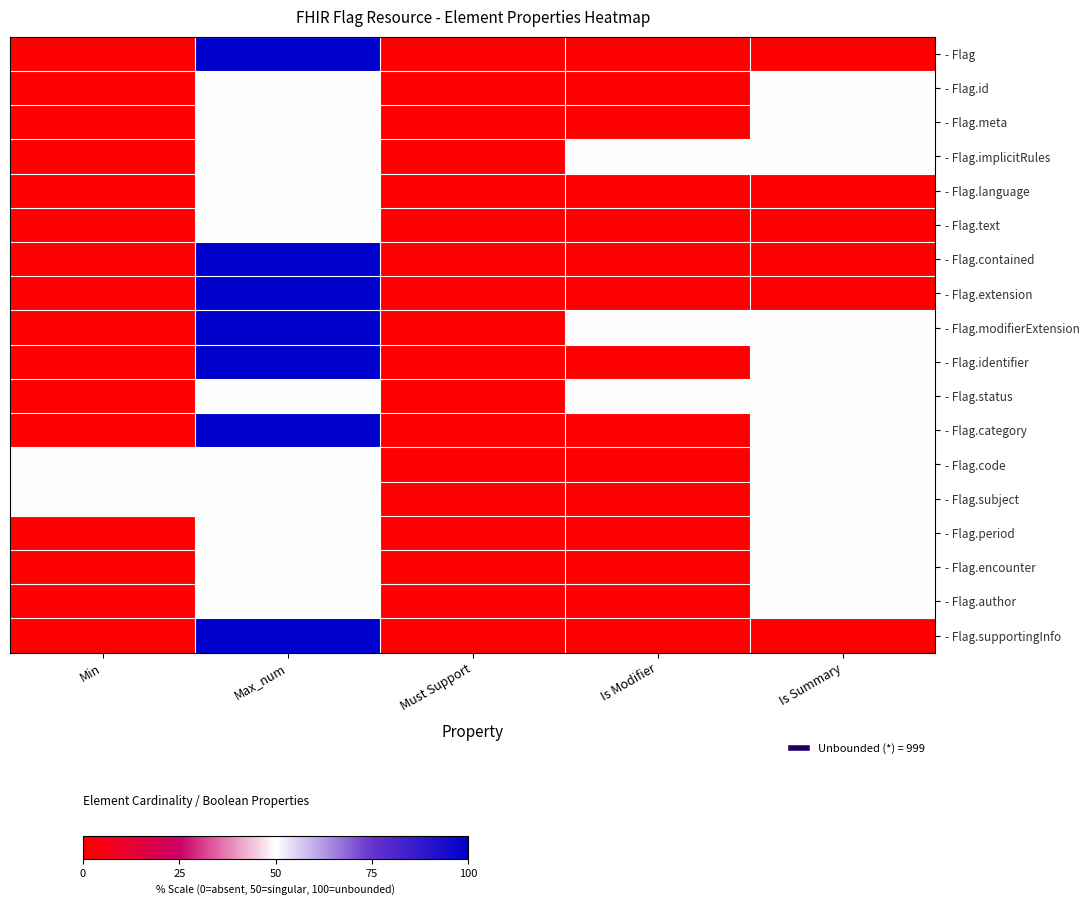

Reading left to right, extract all data points from this chart.

- Flag: Min=0	Max_num=100	Must Support=0	Is Modifier=0	Is Summary=0
- Flag.id: Min=0	Max_num=50	Must Support=0	Is Modifier=0	Is Summary=50
- Flag.meta: Min=0	Max_num=50	Must Support=0	Is Modifier=0	Is Summary=50
- Flag.implicitRules: Min=0	Max_num=50	Must Support=0	Is Modifier=50	Is Summary=50
- Flag.language: Min=0	Max_num=50	Must Support=0	Is Modifier=0	Is Summary=0
- Flag.text: Min=0	Max_num=50	Must Support=0	Is Modifier=0	Is Summary=0
- Flag.contained: Min=0	Max_num=100	Must Support=0	Is Modifier=0	Is Summary=0
- Flag.extension: Min=0	Max_num=100	Must Support=0	Is Modifier=0	Is Summary=0
- Flag.modifierExtension: Min=0	Max_num=100	Must Support=0	Is Modifier=50	Is Summary=50
- Flag.identifier: Min=0	Max_num=100	Must Support=0	Is Modifier=0	Is Summary=50
- Flag.status: Min=0	Max_num=50	Must Support=0	Is Modifier=50	Is Summary=50
- Flag.category: Min=0	Max_num=100	Must Support=0	Is Modifier=0	Is Summary=50
- Flag.code: Min=50	Max_num=50	Must Support=0	Is Modifier=0	Is Summary=50
- Flag.subject: Min=50	Max_num=50	Must Support=0	Is Modifier=0	Is Summary=50
- Flag.period: Min=0	Max_num=50	Must Support=0	Is Modifier=0	Is Summary=50
- Flag.encounter: Min=0	Max_num=50	Must Support=0	Is Modifier=0	Is Summary=50
- Flag.author: Min=0	Max_num=50	Must Support=0	Is Modifier=0	Is Summary=50
- Flag.supportingInfo: Min=0	Max_num=100	Must Support=0	Is Modifier=0	Is Summary=0